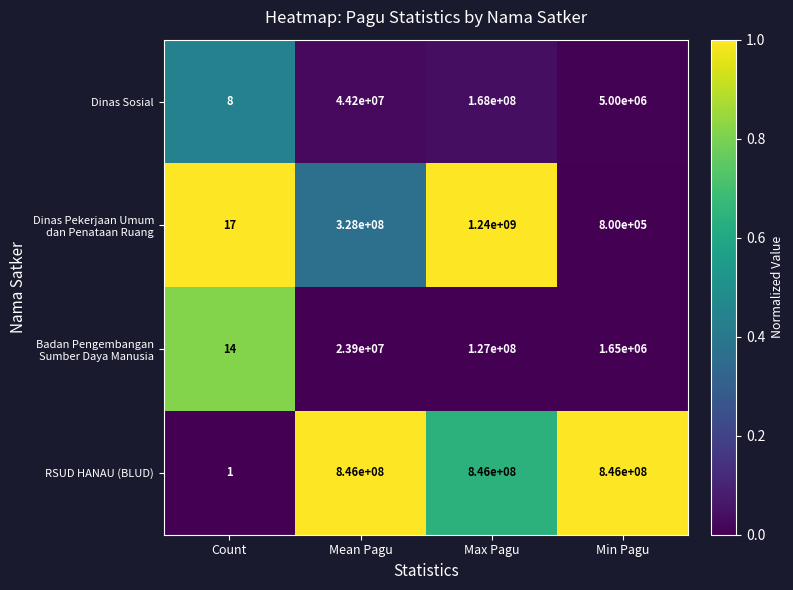

The value of Dinas Sosial at Mean Pagu is 9386963. True or false?

False